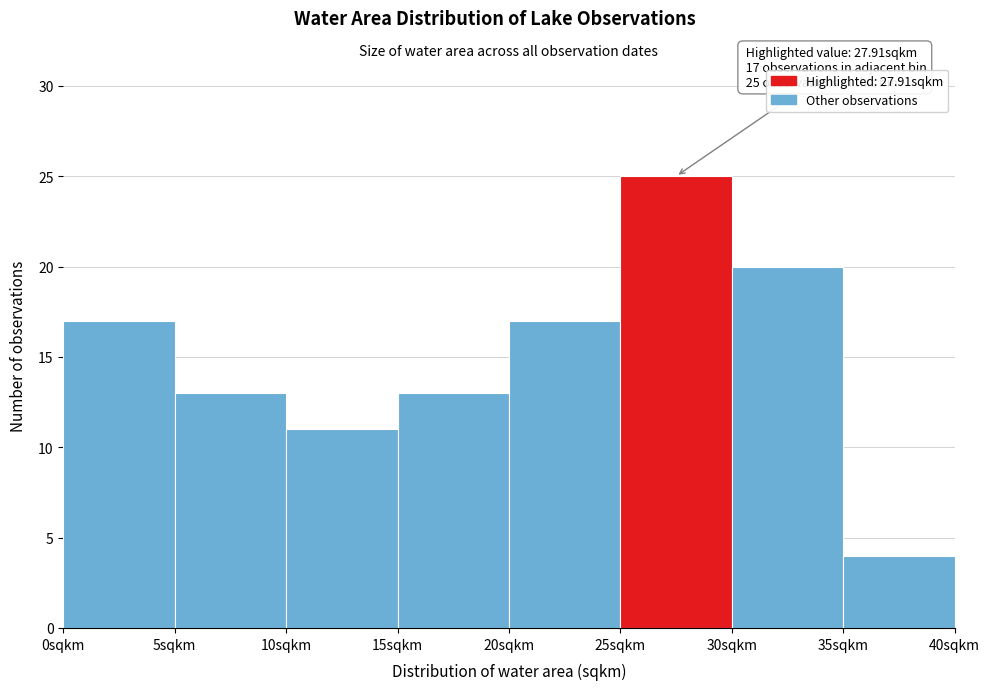

Which range on the x-axis has the tallest bar?

25 to 30